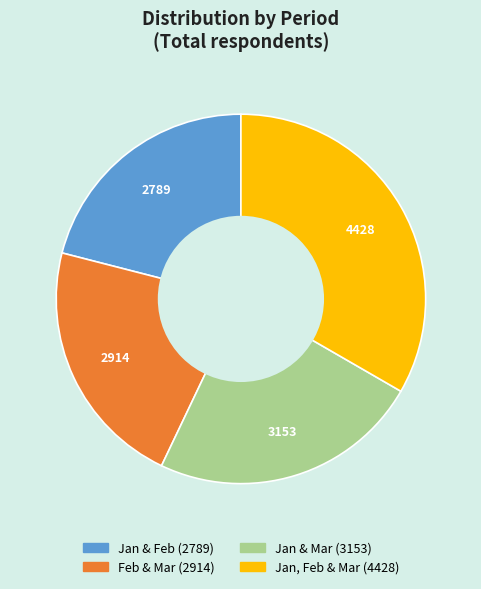

Is the sum of Jan, Feb & Mar and Jan & Mar greater than half?

Yes